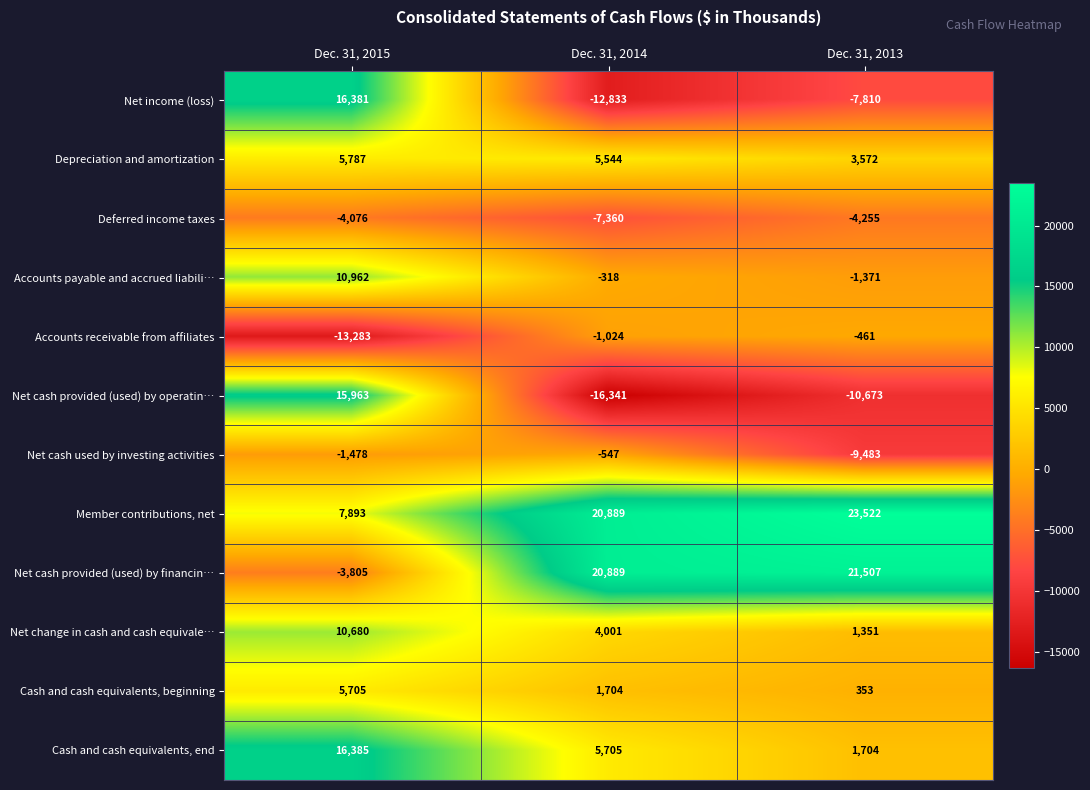

What is the difference between the maximum and second lowest values in the Net change in cash and cash equivale… series?

6679